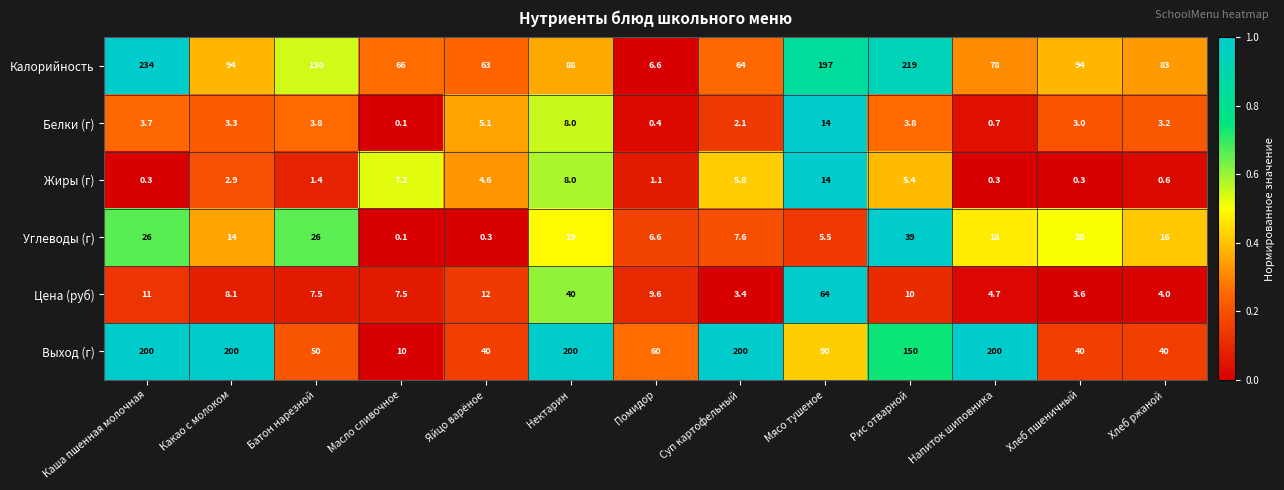

At which category is the sum across all series the highest?

Каша пшенная молочная